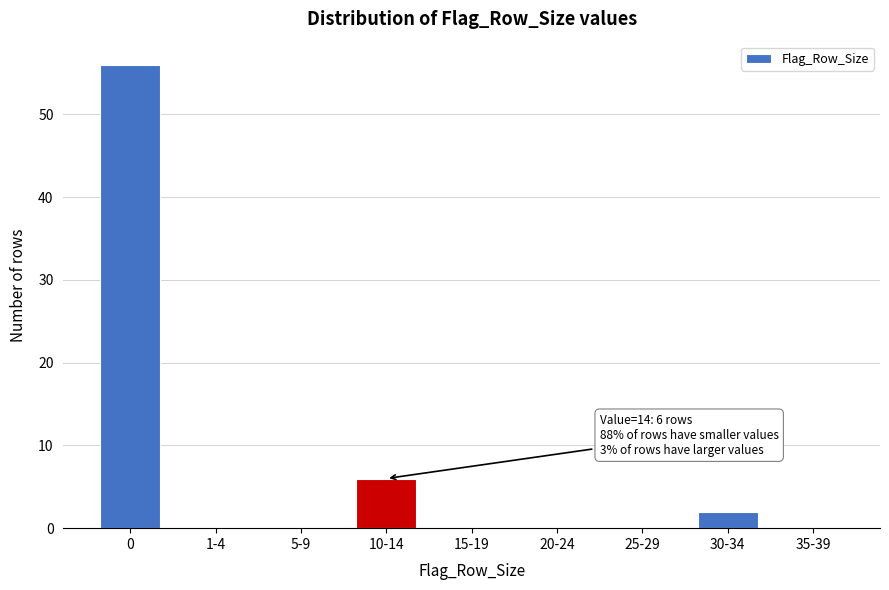

Reading left to right, list all the values displayed in this chart.

0=56	1-4=0	5-9=0	10-14=6	15-19=0	20-24=0	25-29=0	30-34=2	35-39=0